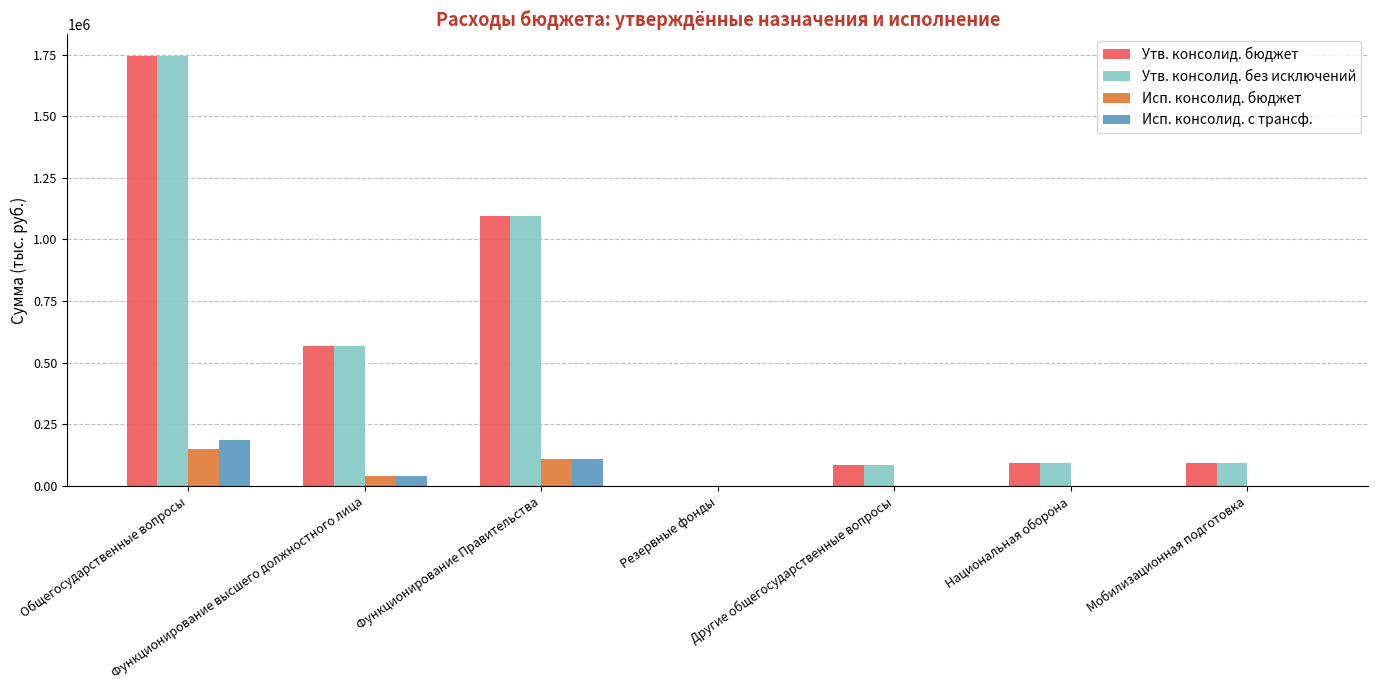

How many values in the Исп. консолид. бюджет series exceed 0?

3